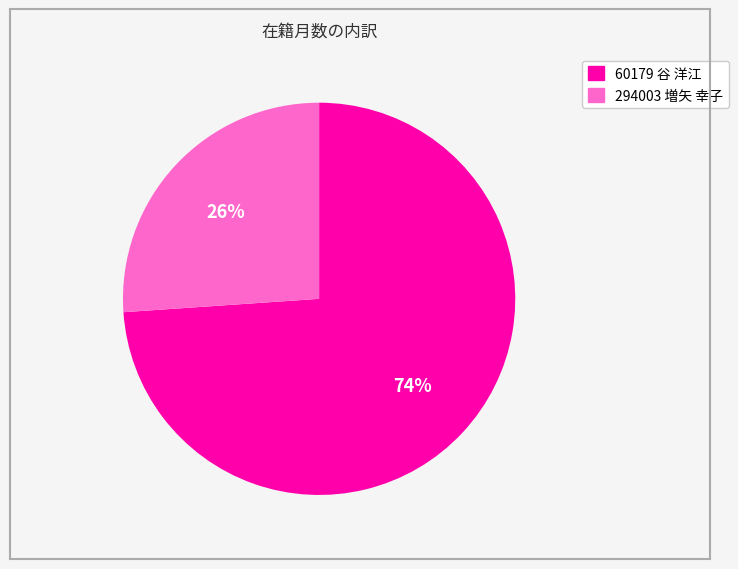

True or false: 294003 増矢 幸子 accounts for 26% of the total.

True